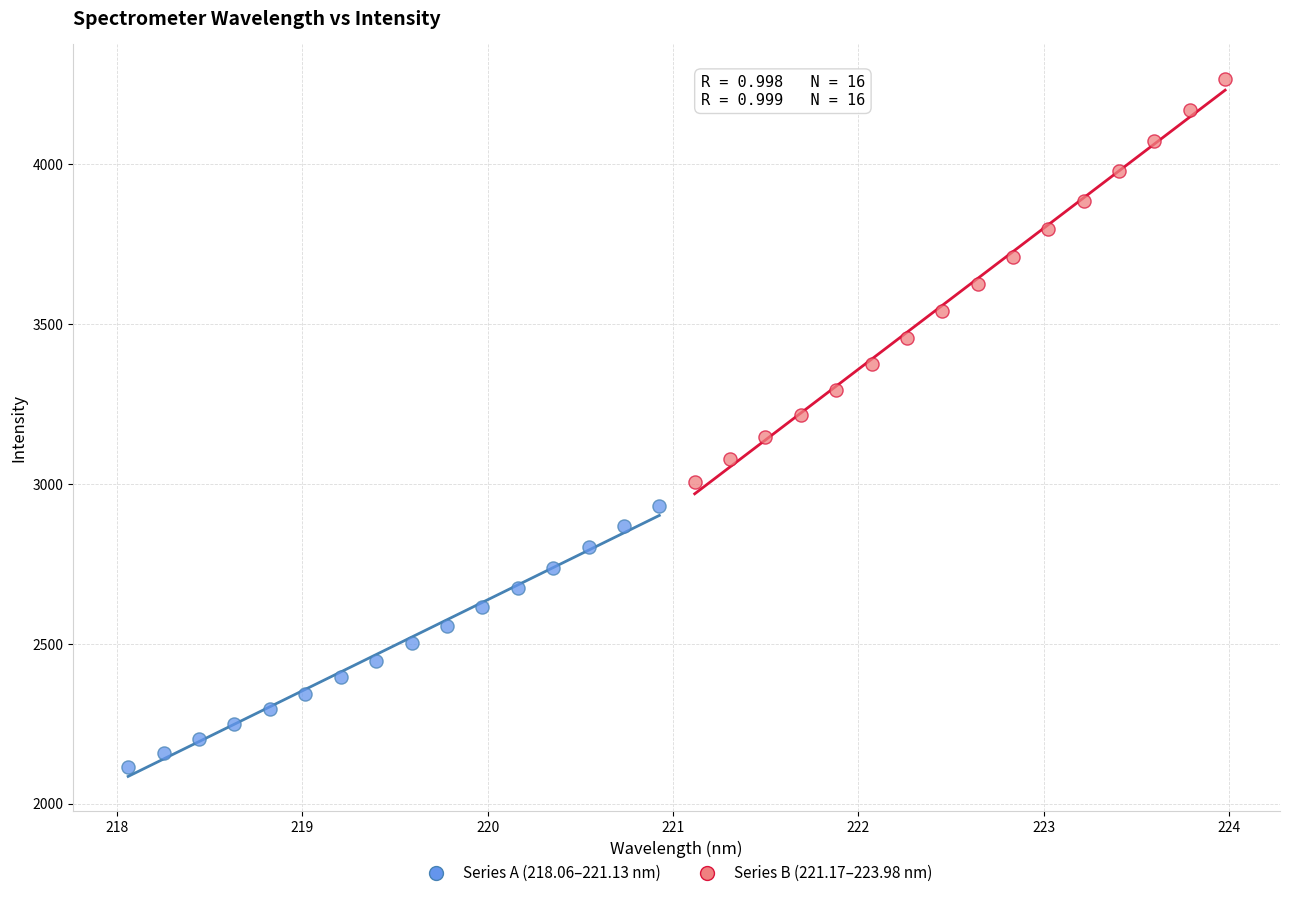

What are all the series names shown in the legend?

Series A (218.06–221.13 nm), Series B (221.17–223.98 nm)